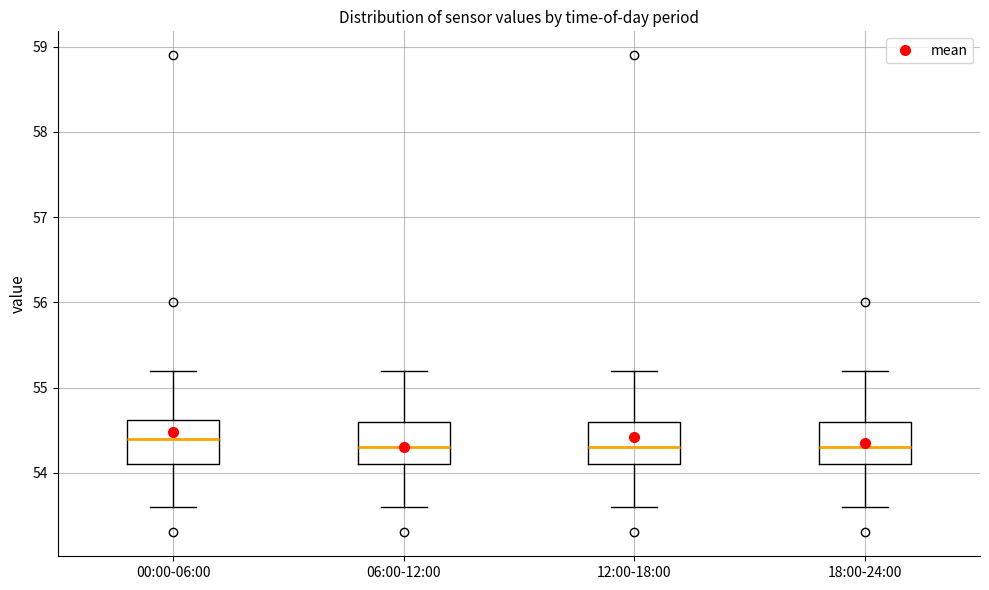

Where does the lower whisker of the box for 06:00-12:00 end on the y-axis? The values are not printed on the chart, so give them approximately, as read against the axis.

53.6